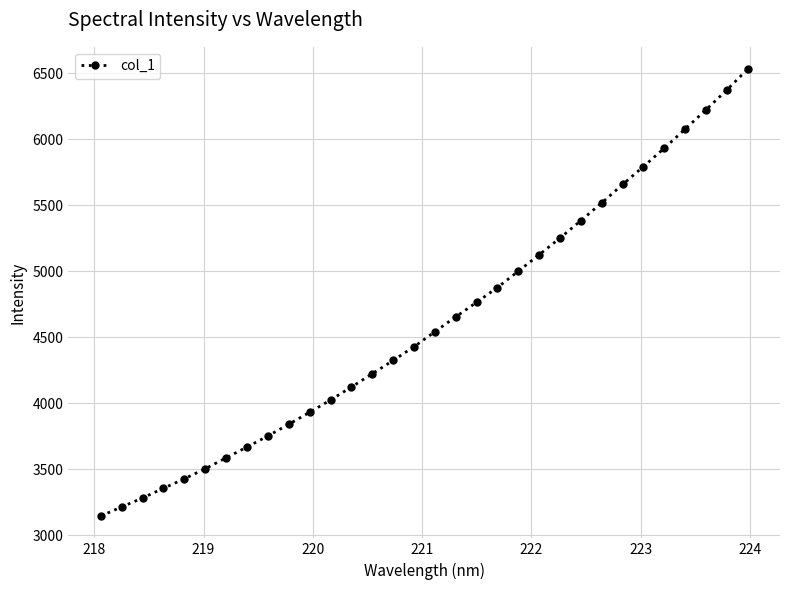

How many values are below 4541?

16